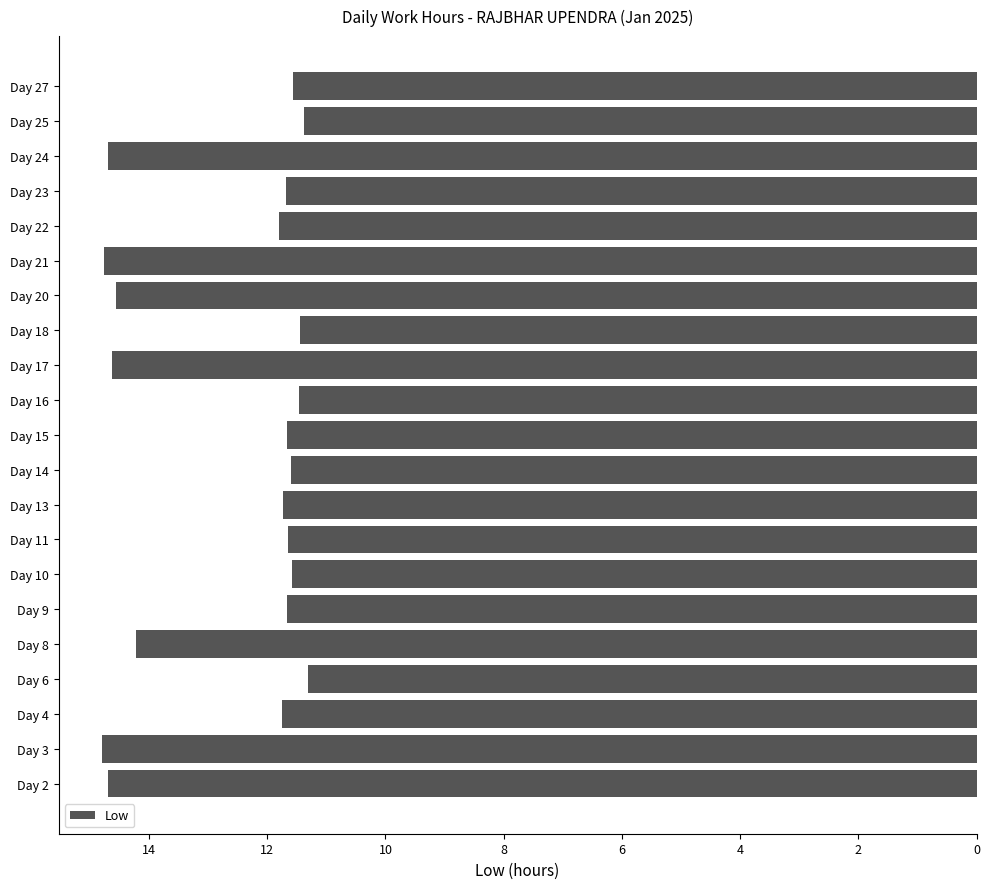

Does the chart contain any negative values?

Yes